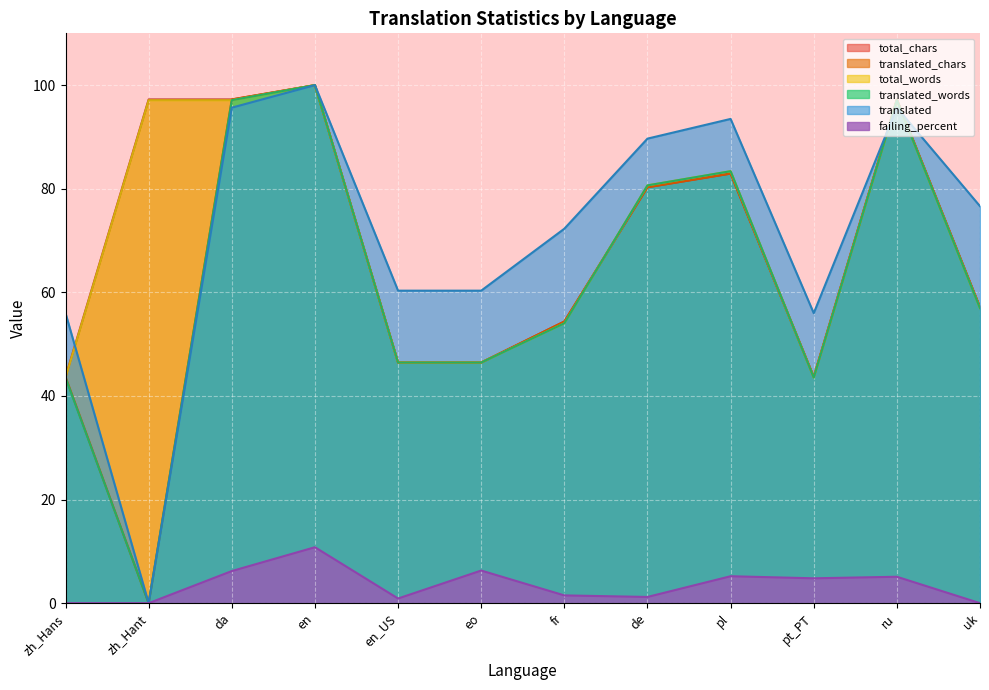

How many interior local peaks does the total_chars series have?

3